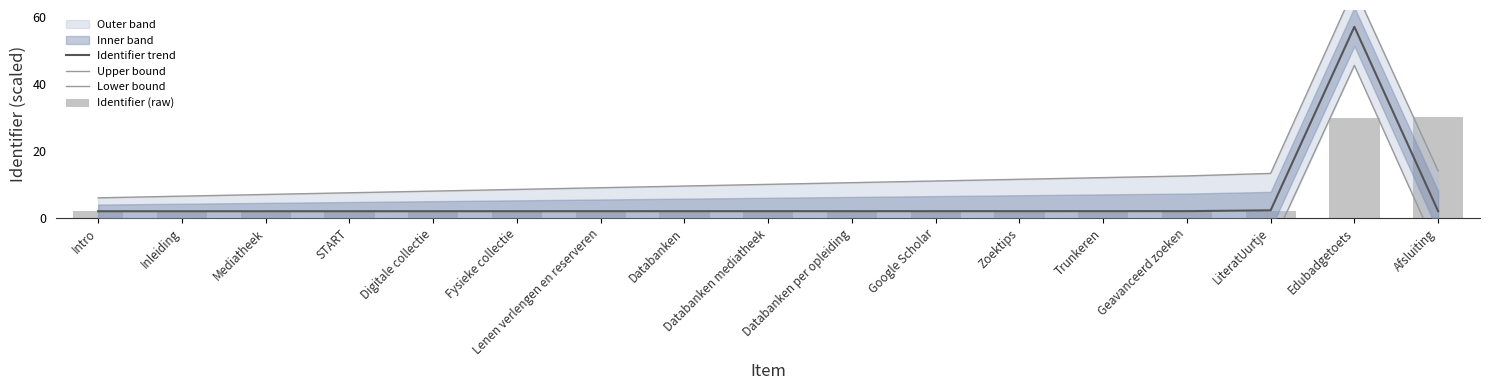

List the labels in order of Lower bound value, largest first.

Edubadgetoets, Intro, Inleiding, Mediatheek, START, Digitale collectie, Fysieke collectie, Lenen verlengen en reserveren, Databanken, Databanken mediatheek, Databanken per opleiding, Google Scholar, Zoektips, Trunkeren, Geavanceerd zoeken, LiteratUurtje, Afsluiting